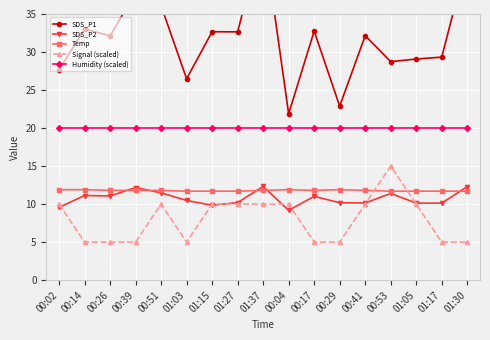

Is the value of Temp at 00:51 greater than the value of SDS_P1 at 00:51?

No